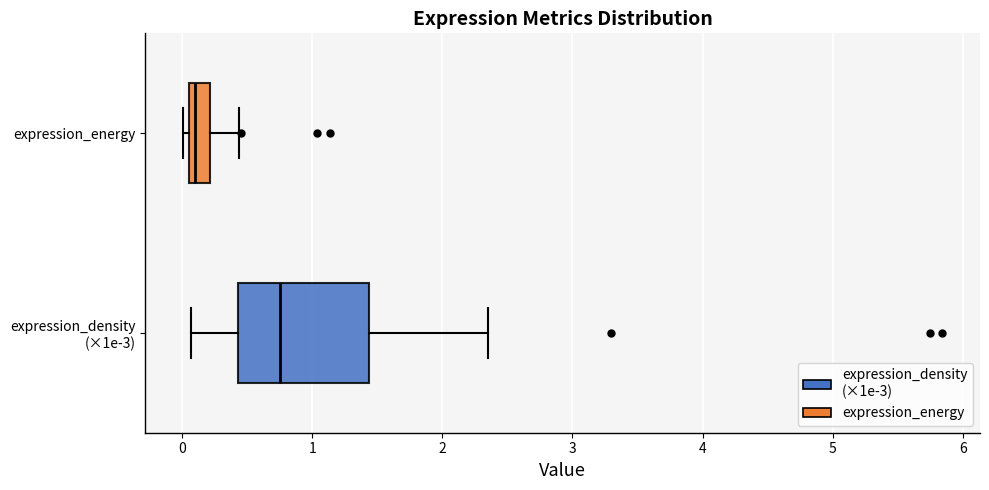

Reading bottom to top, read every box against the x-axis: the position of its median line, the range the box covers, and the ends of its whiskers. The values are not printed on the chart, so give them approximately, as read against the axis.

expression_density (×1e-3): median 0.8, box 0.4 to 1.4, whiskers 0.1 to 2.3
expression_energy: median 0.1 (just right of the box's left edge), box 0.1 to 0.2, whiskers 0.0 to 0.4